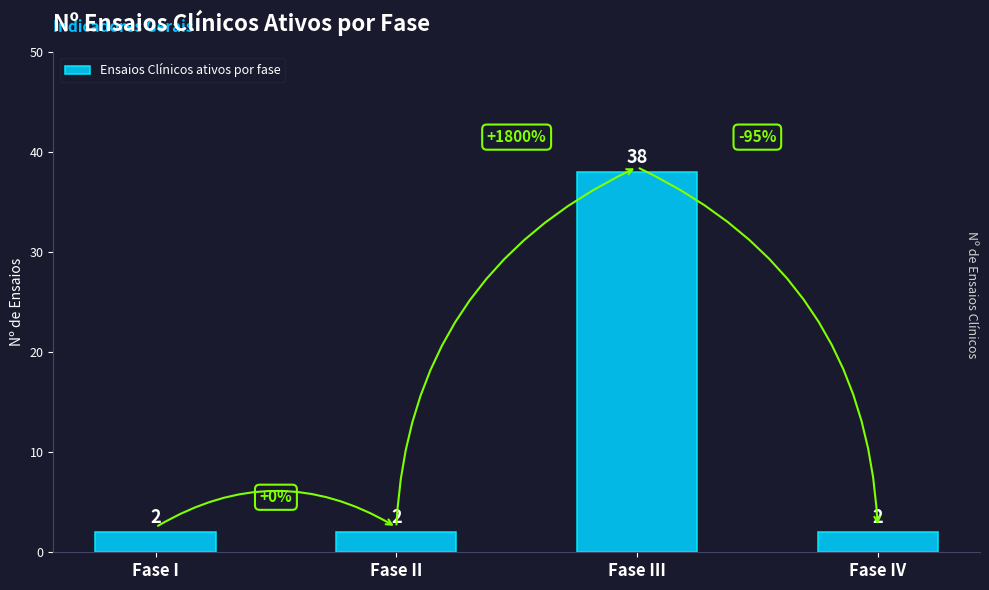

What is the change in value from Fase II to Fase III?

+36